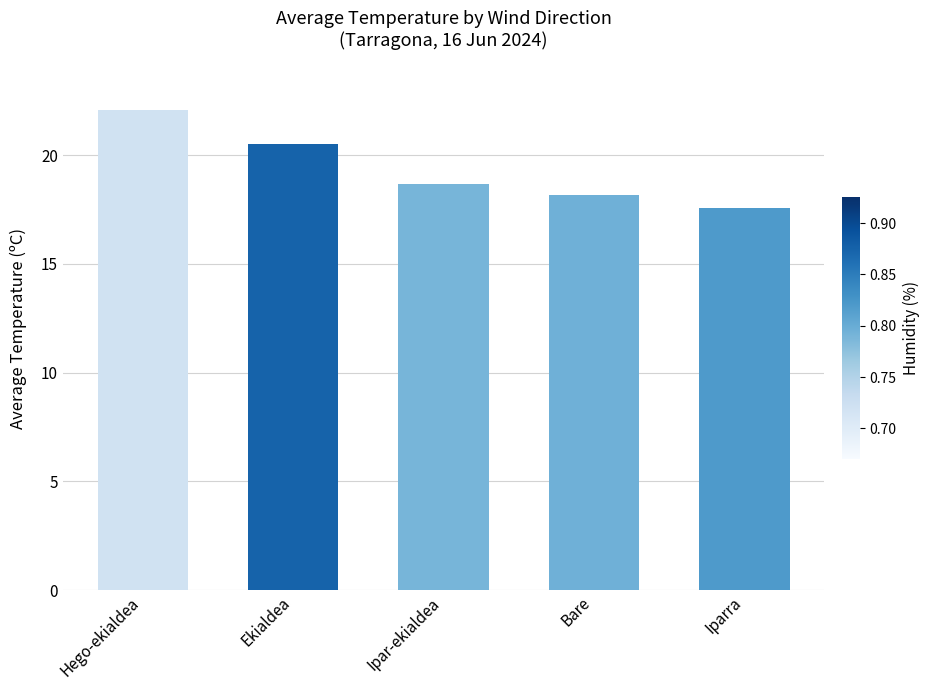

What is the value of the 2nd bar from the left?

20.5